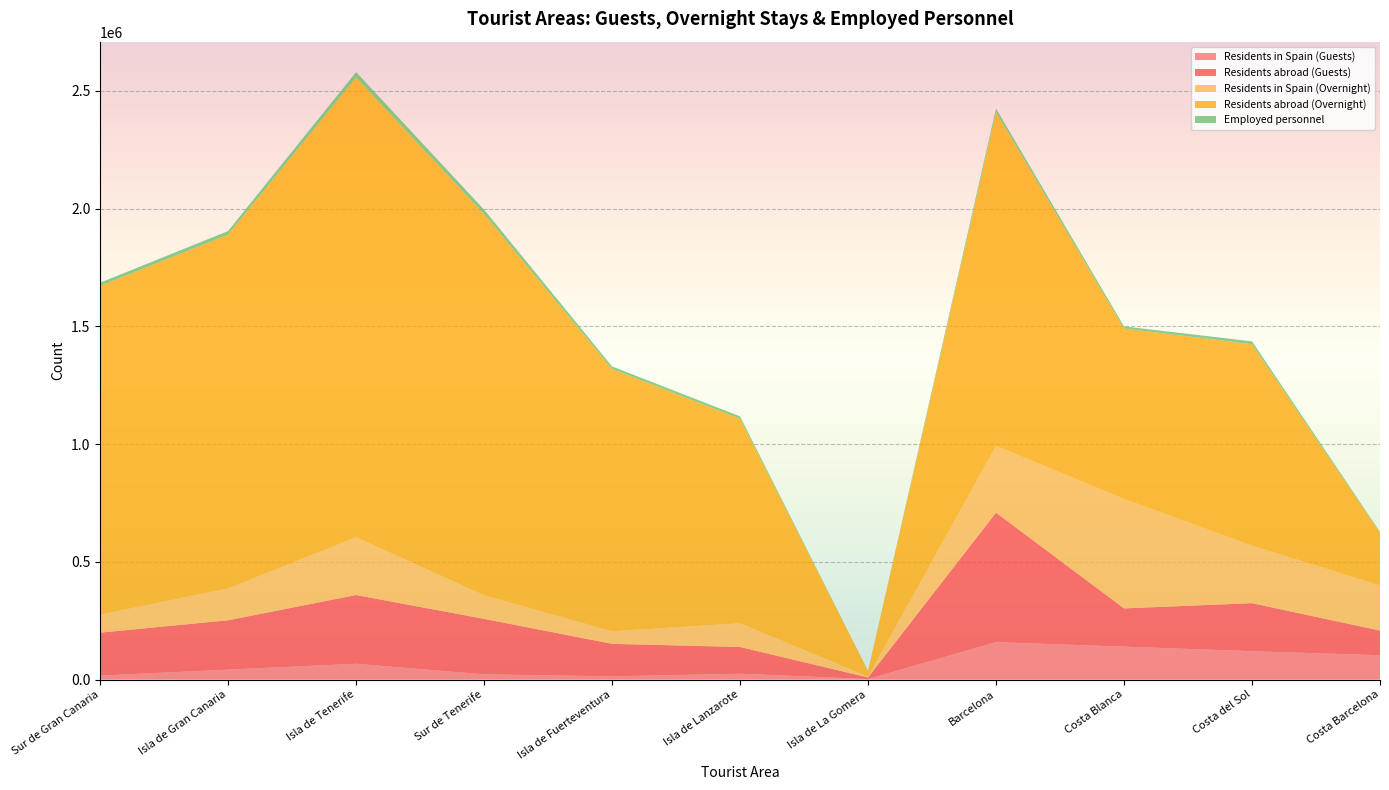

Reading left to right, list all the values displayed in this chart.

Residents in Spain (Guests): 16594	42036	66960	21854	13534	24565	1963	158715	139573	120159	103293
Residents abroad (Guests): 182416	209493	291957	235778	138016	113509	6740	550138	162504	204055	104476
Residents in Spain (Overnight): 76206	135237	245075	100059	53468	100748	3630	282859	464828	244281	191719
Residents abroad (Overnight): 1396347	1502846	1953310	1619301	1114179	869214	23883	1418018	723770	855855	223322
Employed personnel: 13973	15306	23017	18945	10640	9451	326	15670	9188	12101	3882